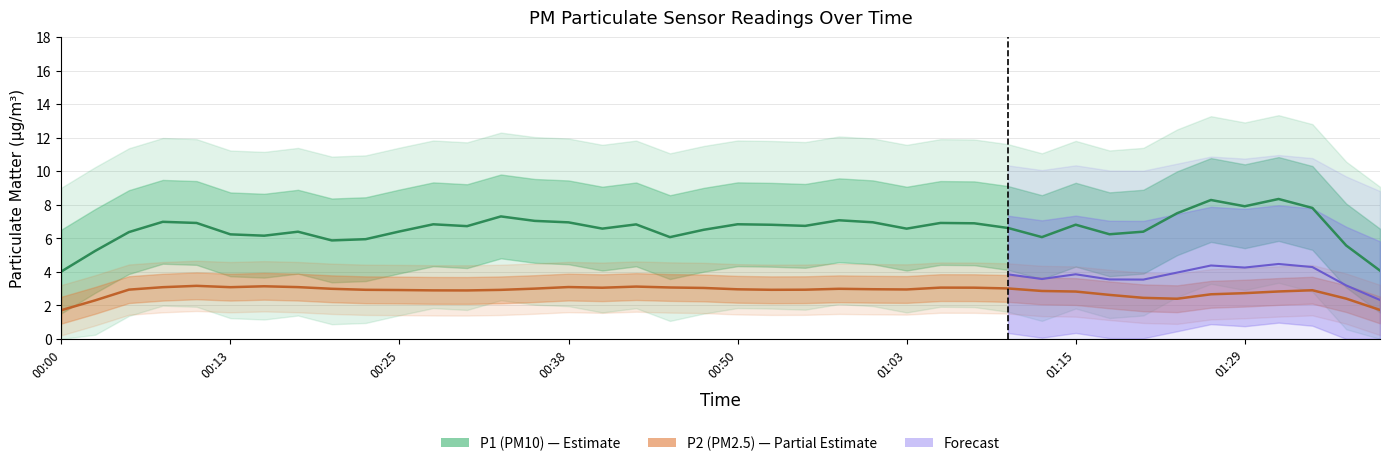

True or false: P1 (PM10) and P2 (PM2.5) cross at least once.

False